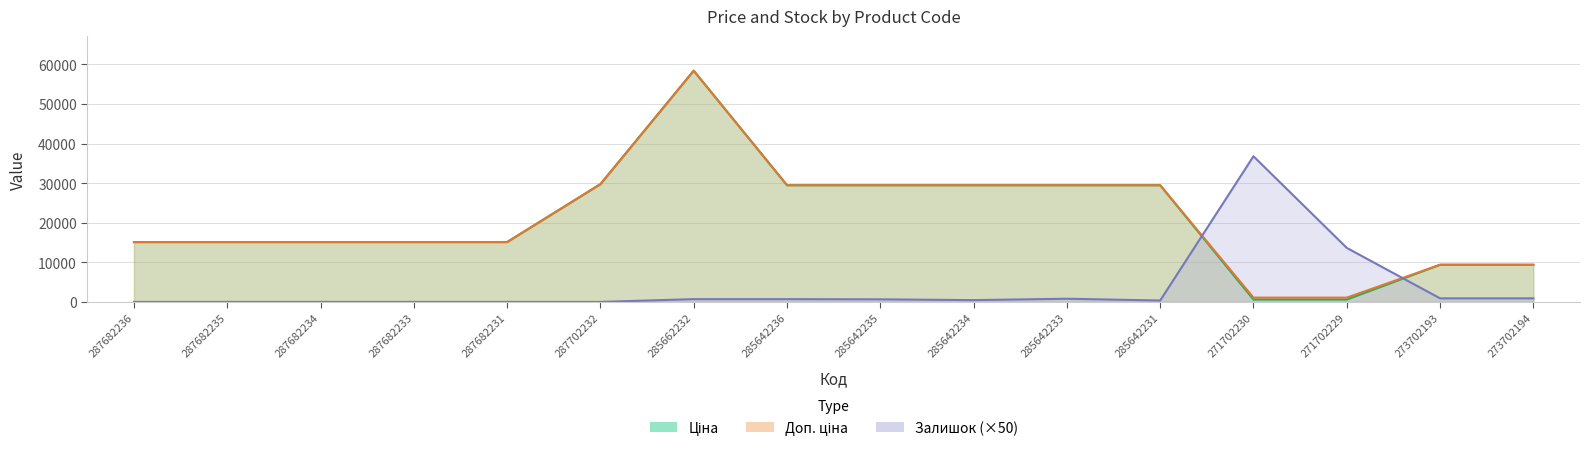

What is the difference between the maximum and second lowest values in the Доп. ціна series?

57344.9